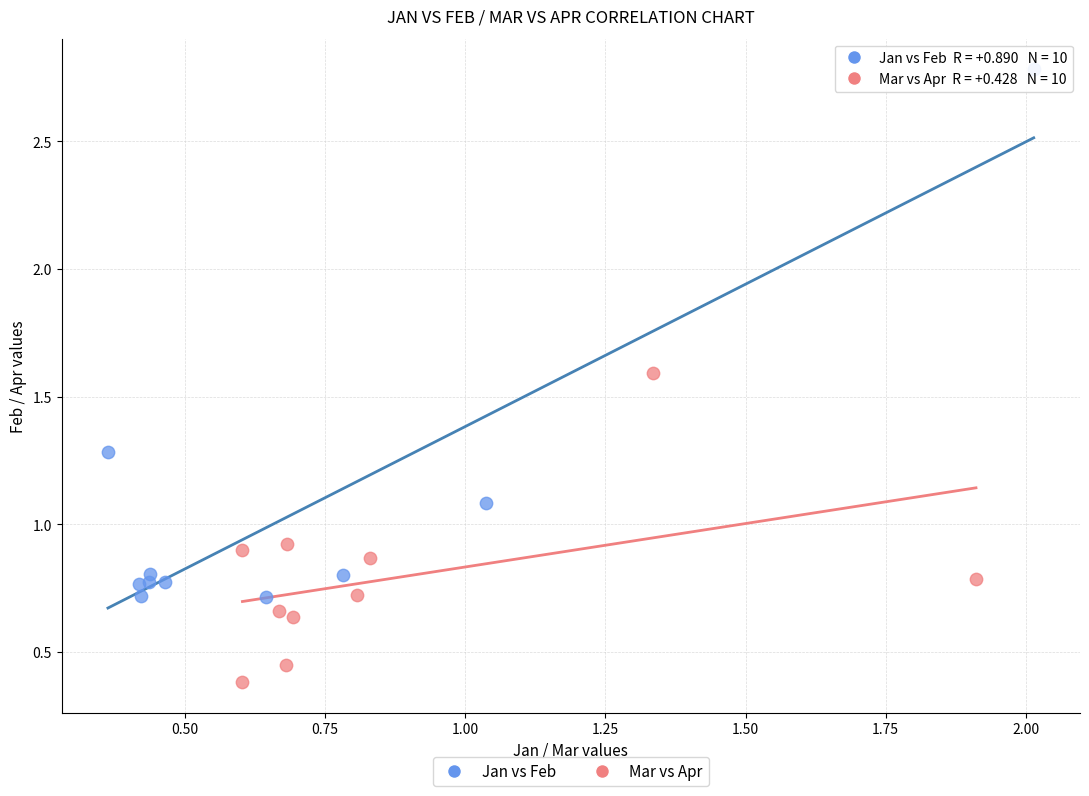

Which series reaches the minimum Y coordinate?

Mar vs Apr